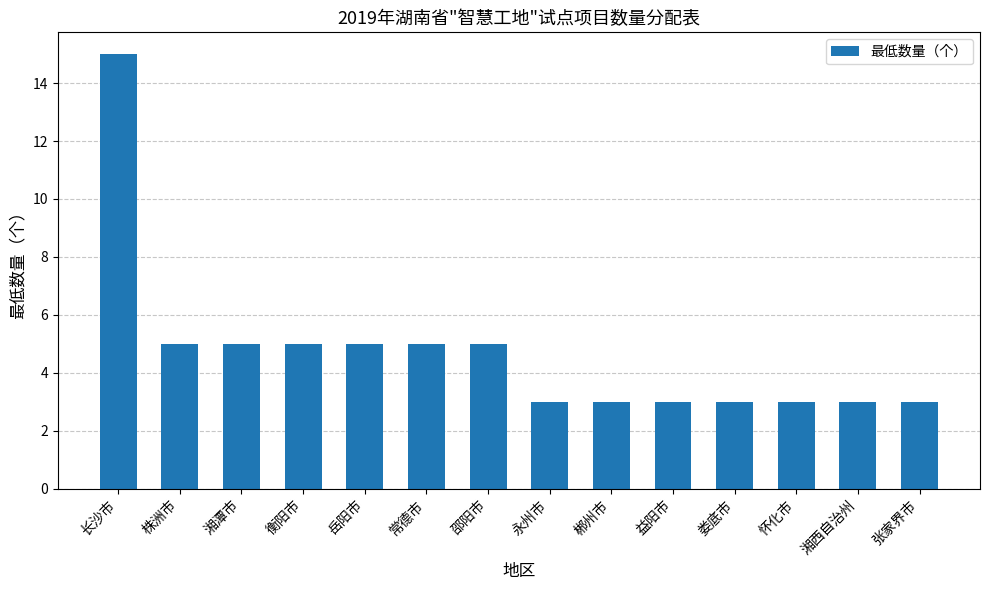

Which category has the highest value across all series?

长沙市